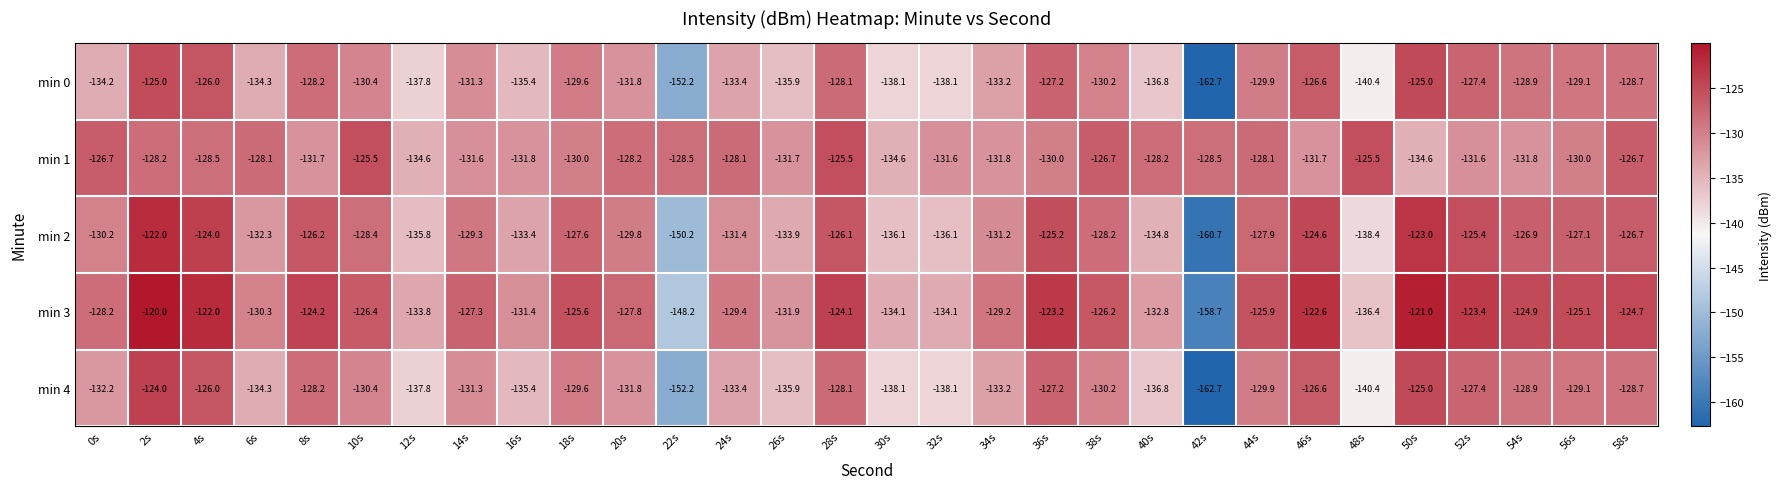

What is the maximum value shown in the chart?

-120.0